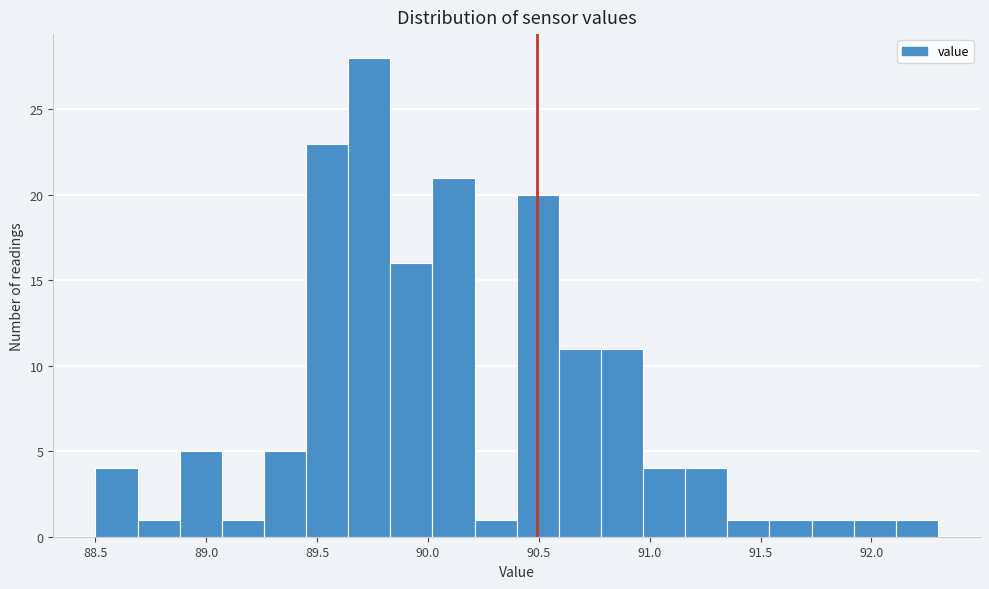

Read against the x-axis, roughly where is the centre of the tallest bar?

89.75